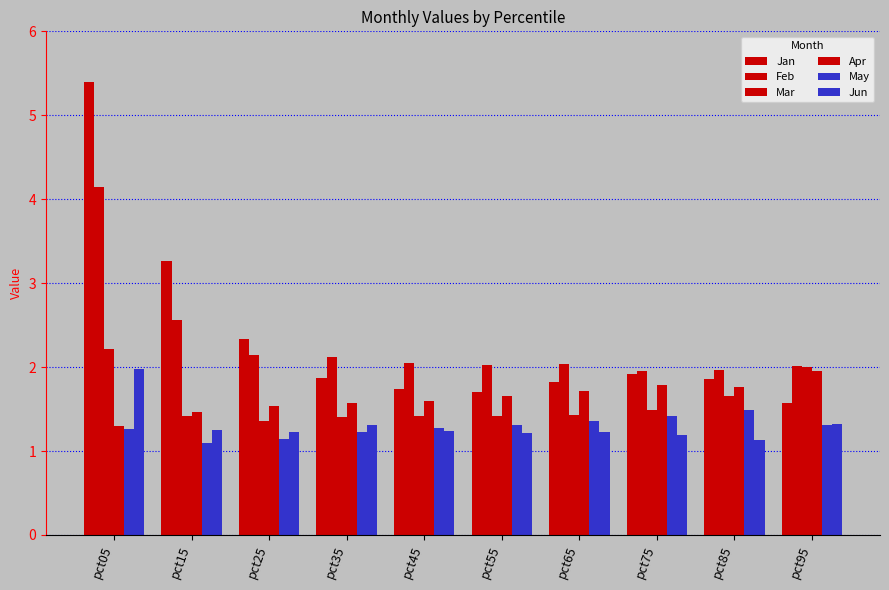

Reading left to right, list all the values displayed in this chart.

Jan: pct05=5.4	pct15=3.3	pct25=2.3	pct35=1.9	pct45=1.7	pct55=1.7	pct65=1.8	pct75=1.9	pct85=1.9	pct95=1.6
Feb: pct05=4.1	pct15=2.6	pct25=2.1	pct35=2.1	pct45=2.1	pct55=2.0	pct65=2.0	pct75=2.0	pct85=2.0	pct95=2.0
Mar: pct05=2.2	pct15=1.4	pct25=1.4	pct35=1.4	pct45=1.4	pct55=1.4	pct65=1.4	pct75=1.5	pct85=1.7	pct95=2.0
Apr: pct05=1.3	pct15=1.5	pct25=1.5	pct35=1.6	pct45=1.6	pct55=1.7	pct65=1.7	pct75=1.8	pct85=1.8	pct95=2.0
May: pct05=1.3	pct15=1.1	pct25=1.1	pct35=1.2	pct45=1.3	pct55=1.3	pct65=1.4	pct75=1.4	pct85=1.5	pct95=1.3
Jun: pct05=2.0	pct15=1.3	pct25=1.2	pct35=1.3	pct45=1.2	pct55=1.2	pct65=1.2	pct75=1.2	pct85=1.1	pct95=1.3